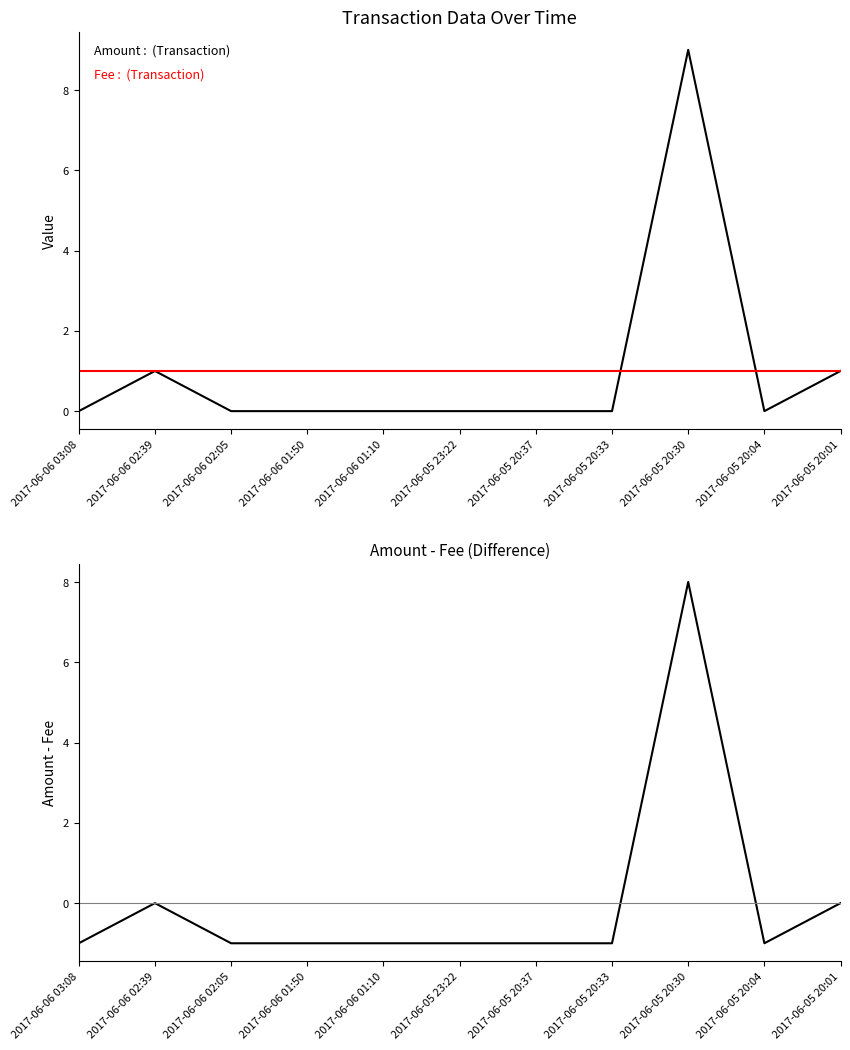

What is the label of the 3rd point from the right?

2017-06-05 20:30